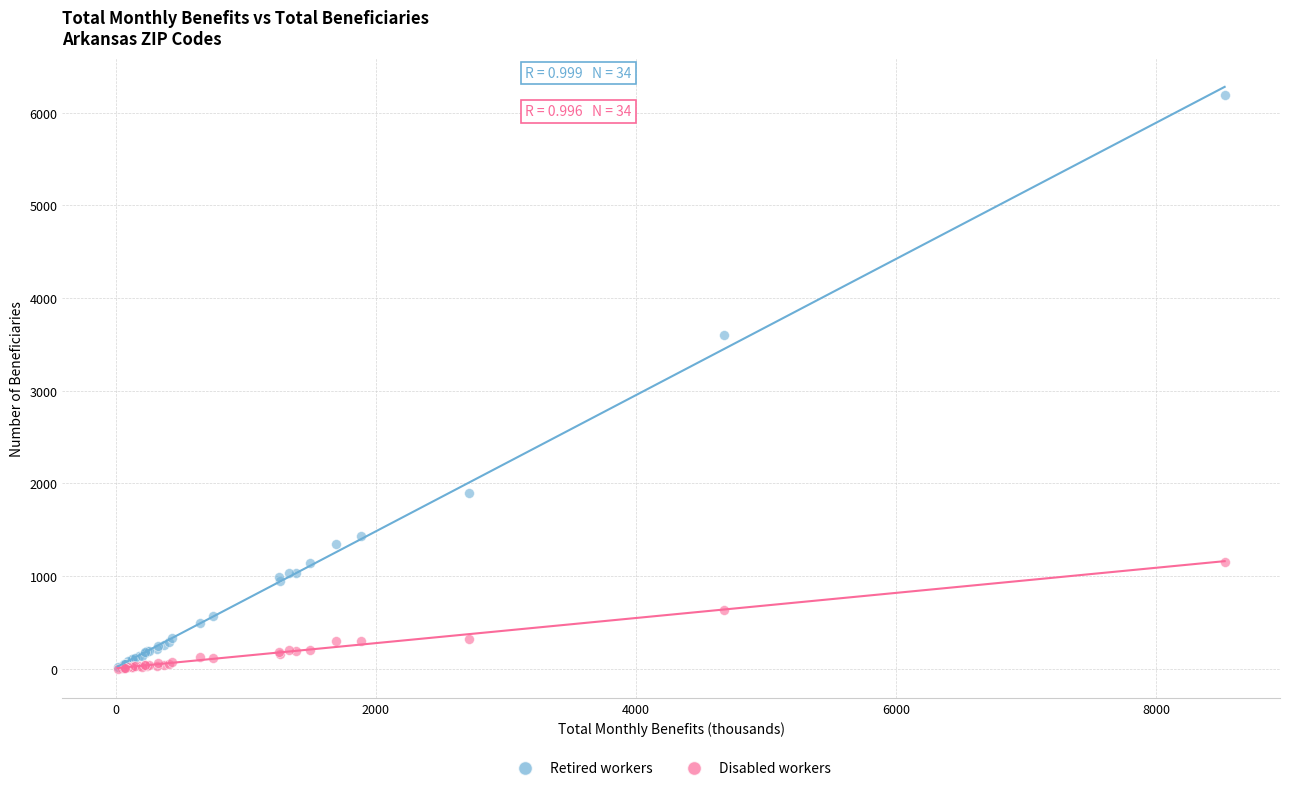

In the Retired workers series, what Y value is closest to 3102?

3600